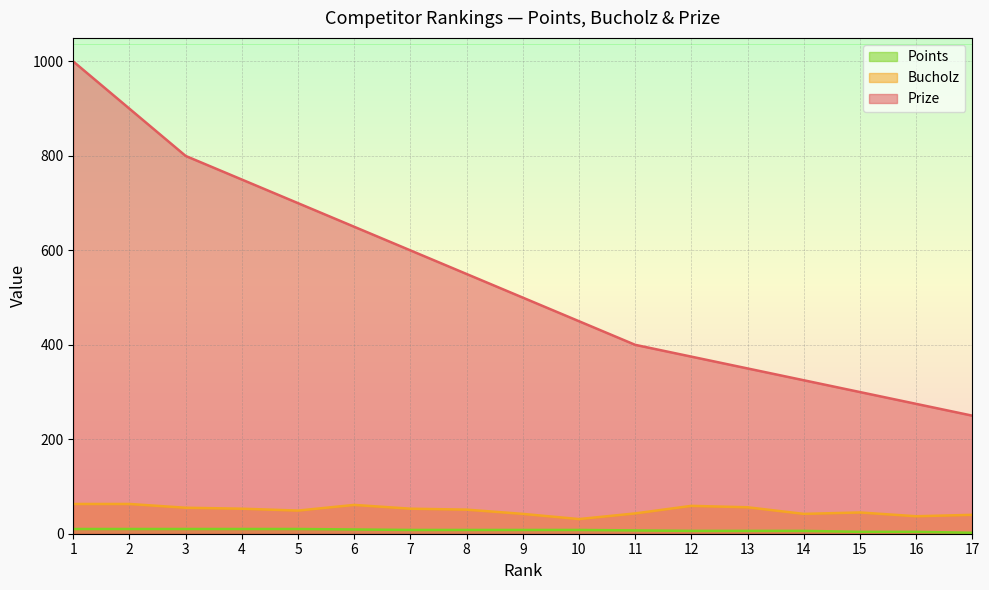

The Bucholz series shows 74 at 14. True or false?

False